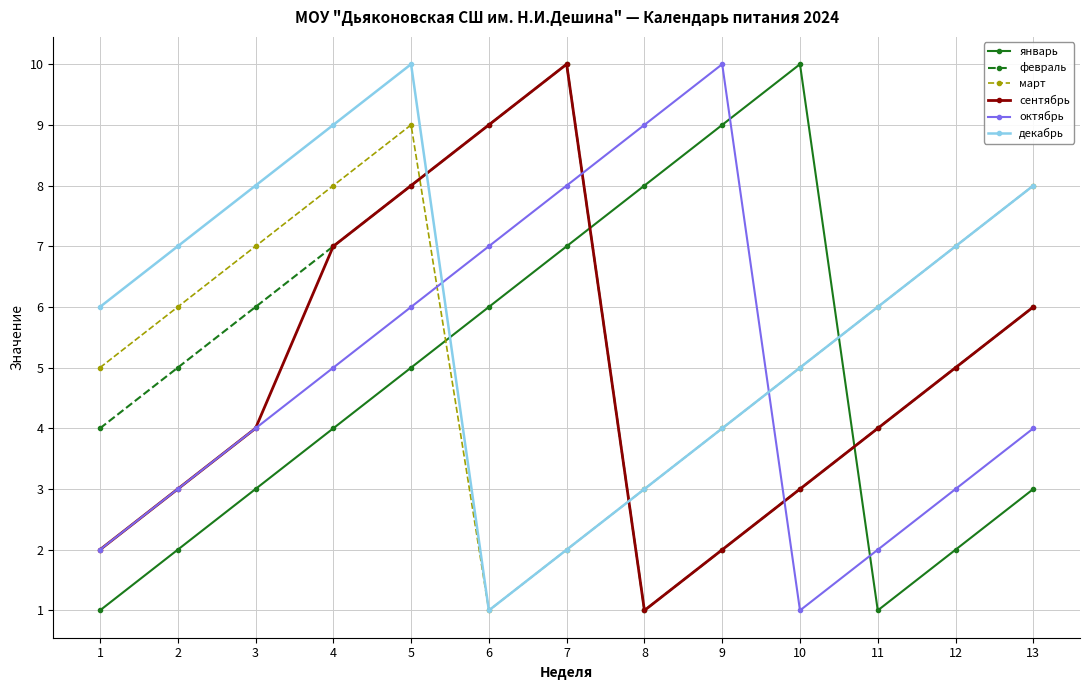

What is the maximum value shown in the chart?

10